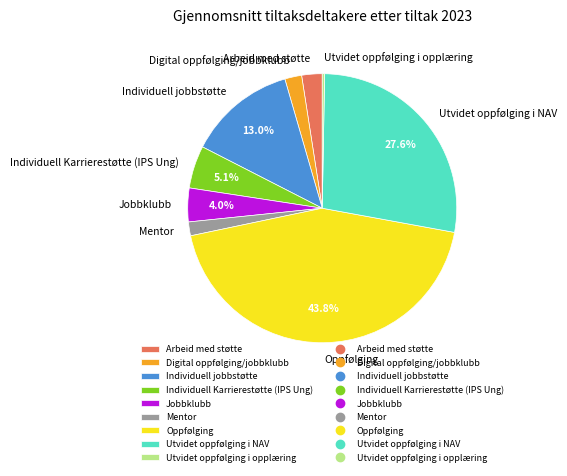

What percentage is the Jobbklubb slice, to the nearest percent?

4%